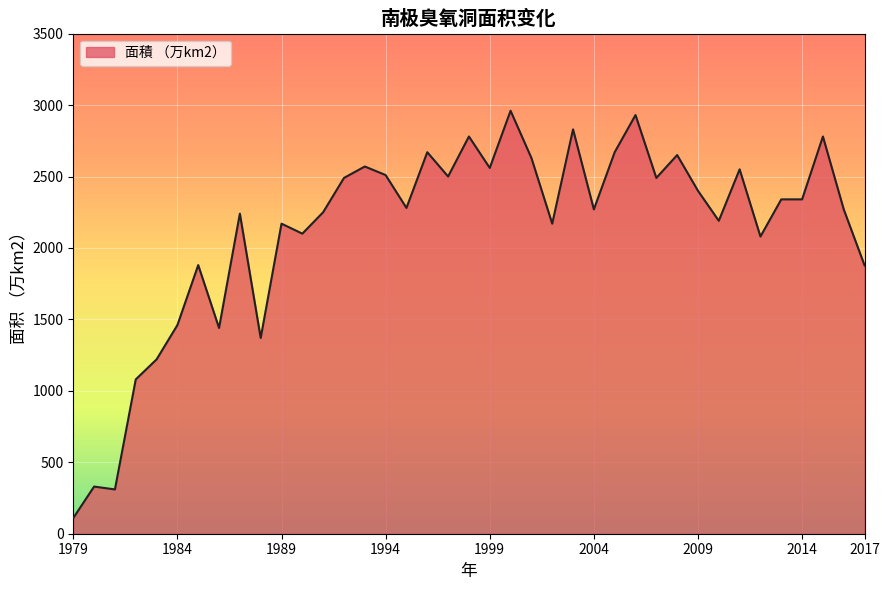

What is the difference between the maximum and minimum values?

2850